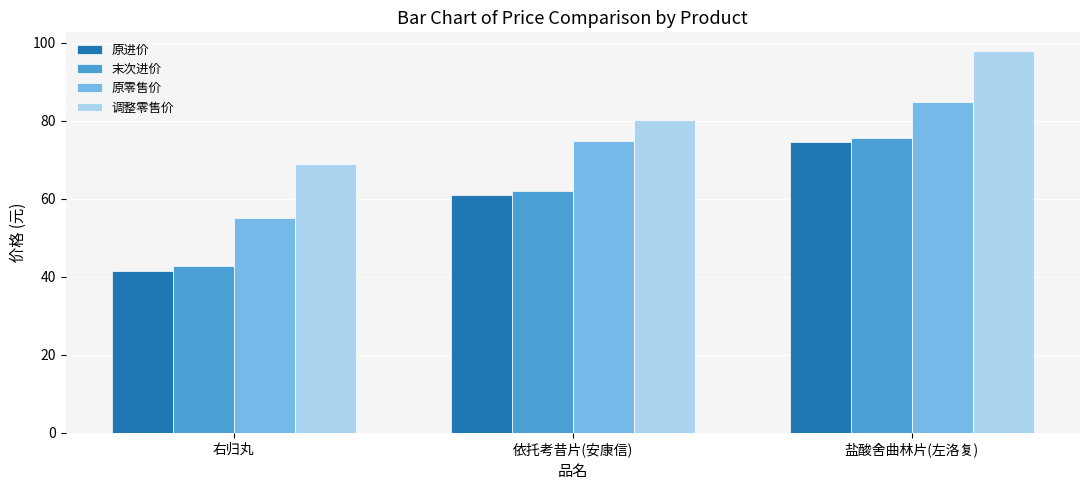

Reading left to right, what are all the values shown in this chart?

原进价: 41.5	61.1	74.5
末次进价: 42.8	62.1	75.5
原零售价: 55.0	74.8	84.8
调整零售价: 69.0	80.1	97.8